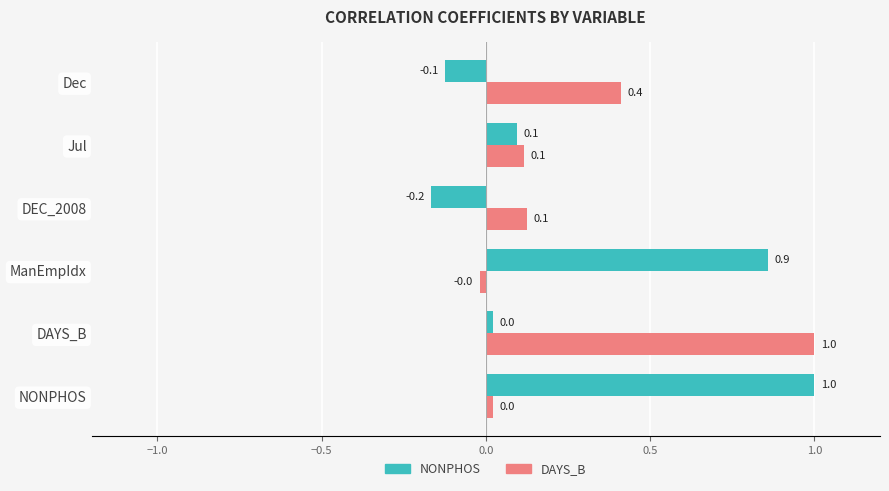

At how many categories does at least one series exceed 0?

6